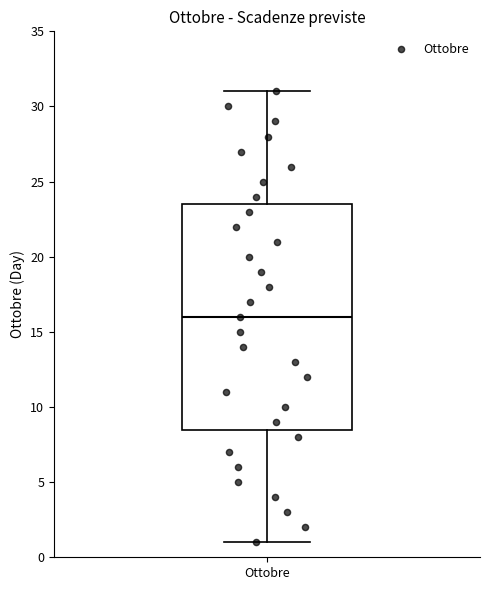

Read this box plot against the y-axis: the position of the median line, the range covered by the box, and the ends of both whiskers. The values are not printed on the chart, so give them approximately, as read against the axis.

median 16.0, box 8.5 to 23.5, whiskers 1.0 to 31.0